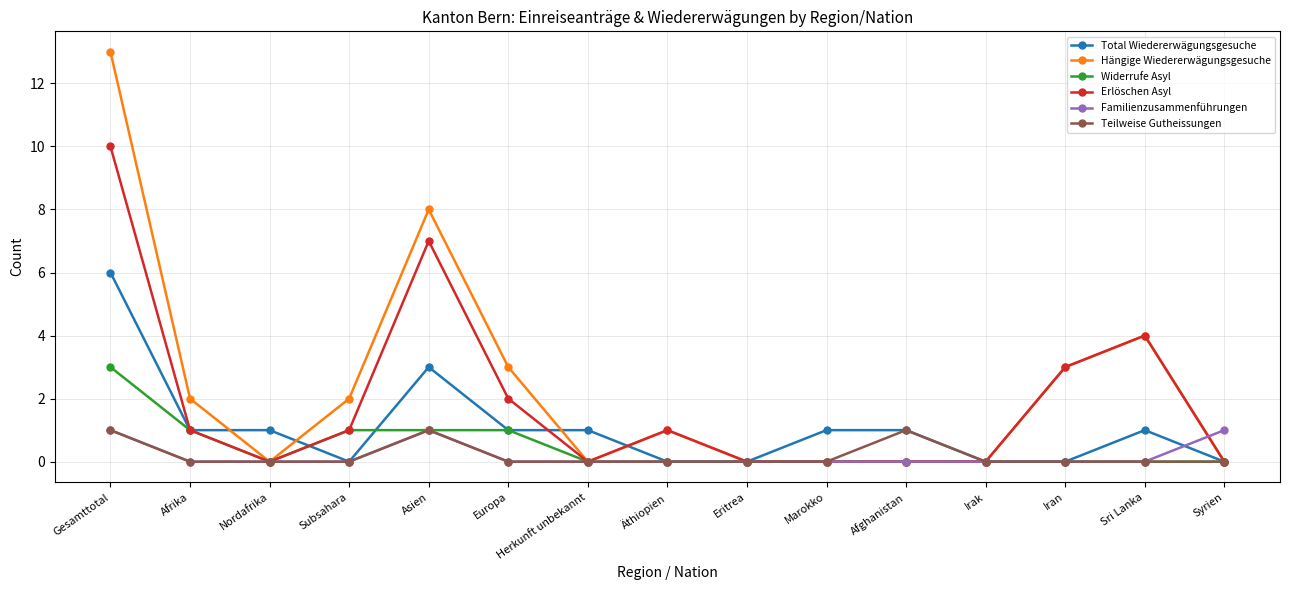

How many Total Wiedererwägungsgesuche values are between 0 and 1?

13